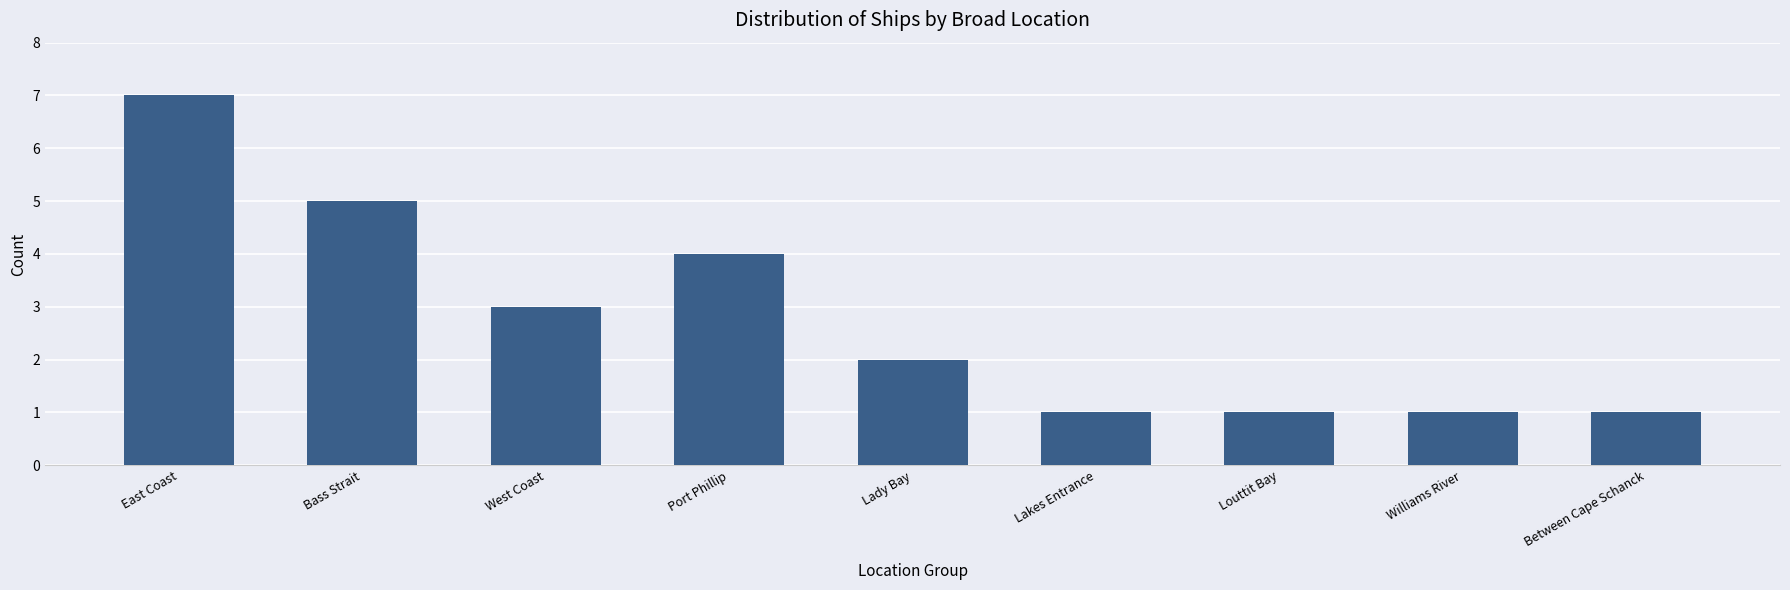

Between Louttit Bay and Port Phillip, which is larger?

Port Phillip